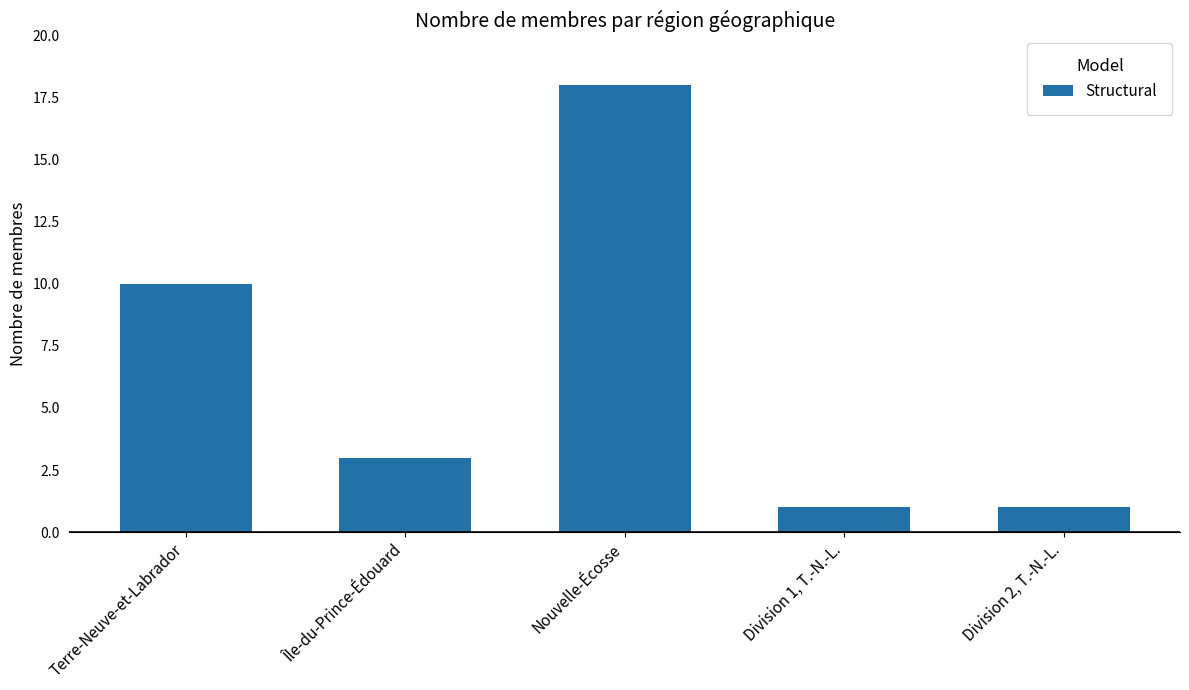

Which category has the highest value across all series?

Nouvelle-Écosse